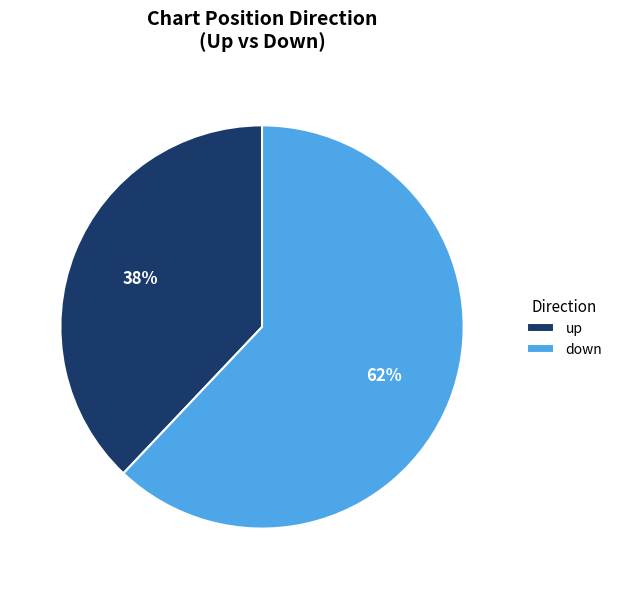

Which slice is the largest?

down